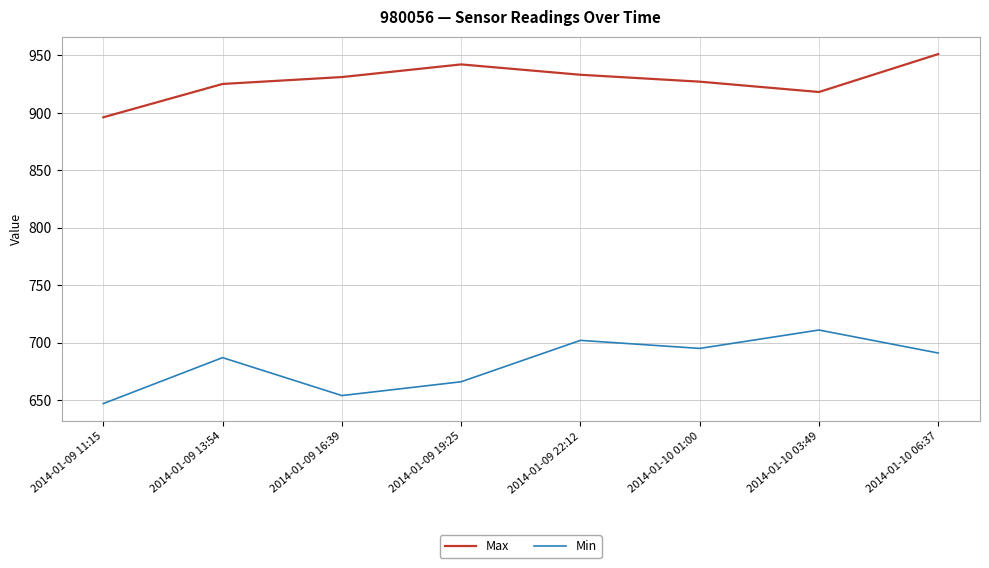

How many lines are shown in the chart?

2